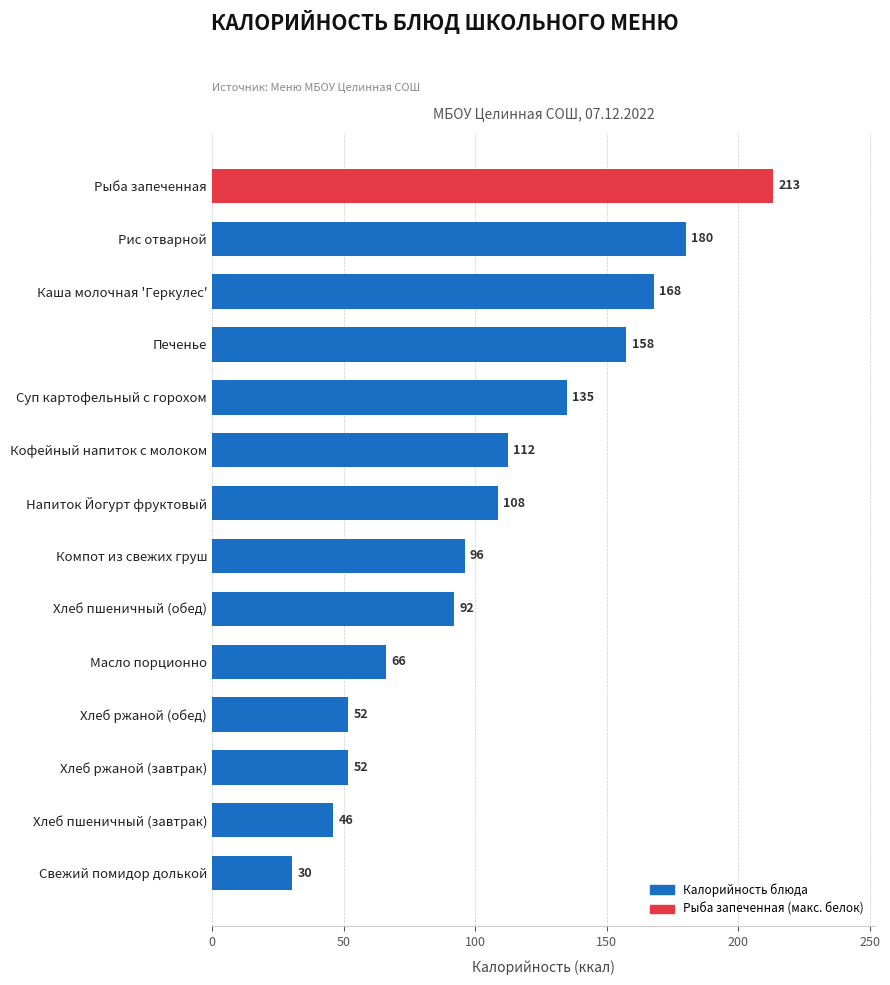

What is the sum of the values at Суп картофельный с горохом and Хлеб пшеничный (обед)?

227.0